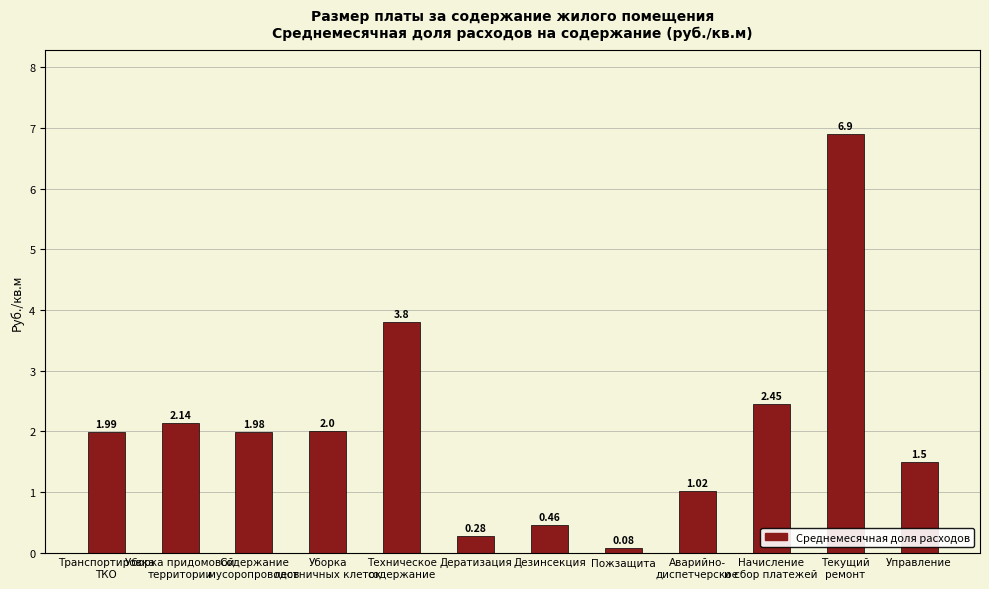

At which category does the chart reach its minimum across all series?

Пожзащита